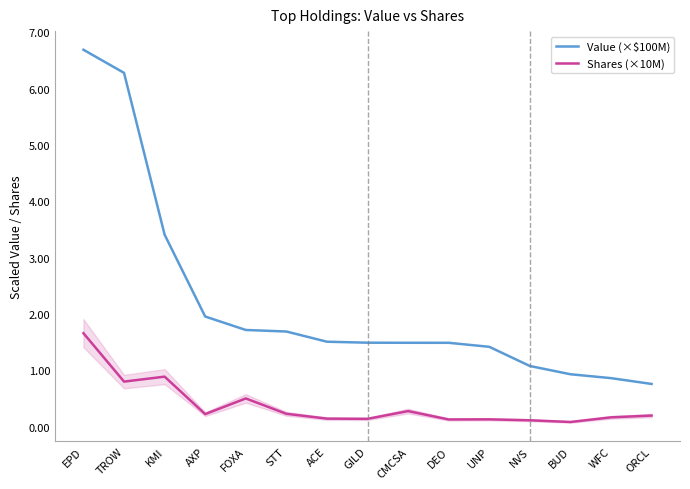

What is the sum of all Value (×$100M) values?

32.8